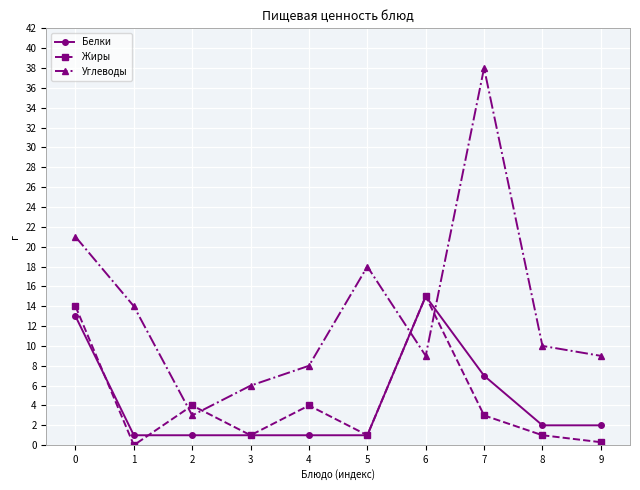

The value of Углеводы at 8 is 15.0. True or false?

False